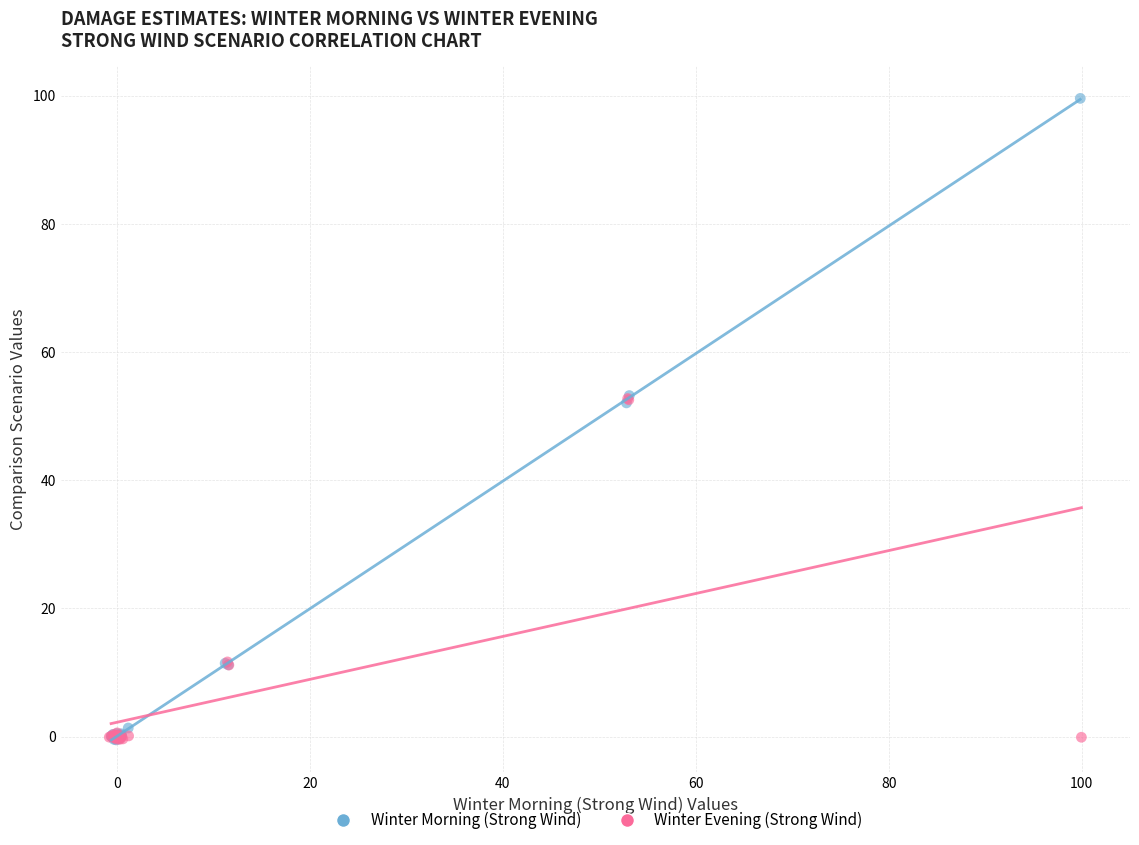

Which series has the largest Y range (max minus min)?

Winter Morning (Strong Wind)